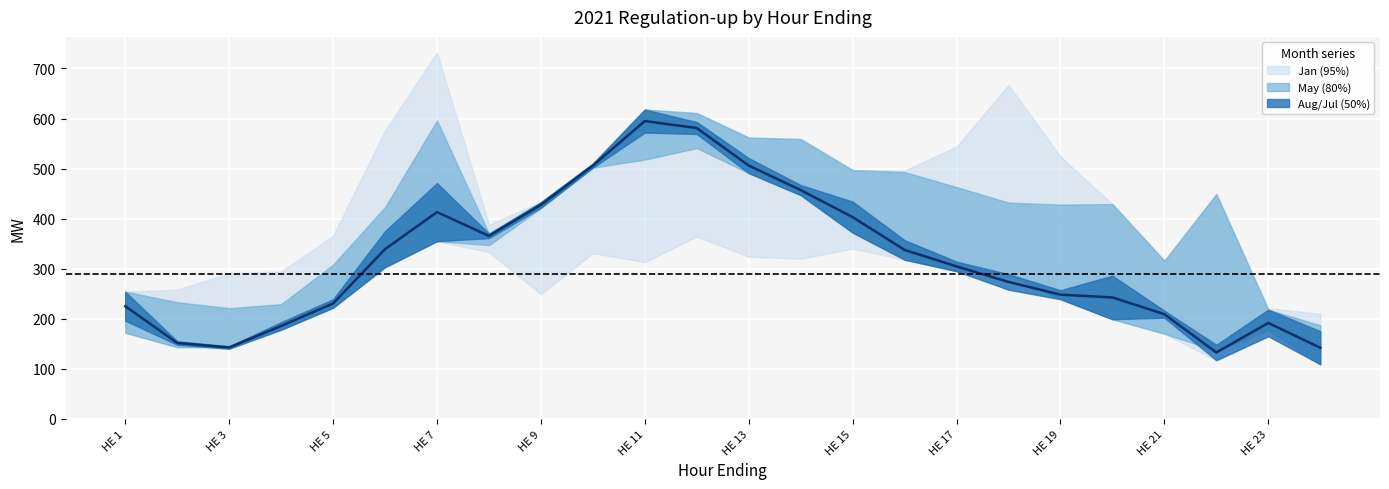

What is the difference between the values at 15 and 17?

64.0